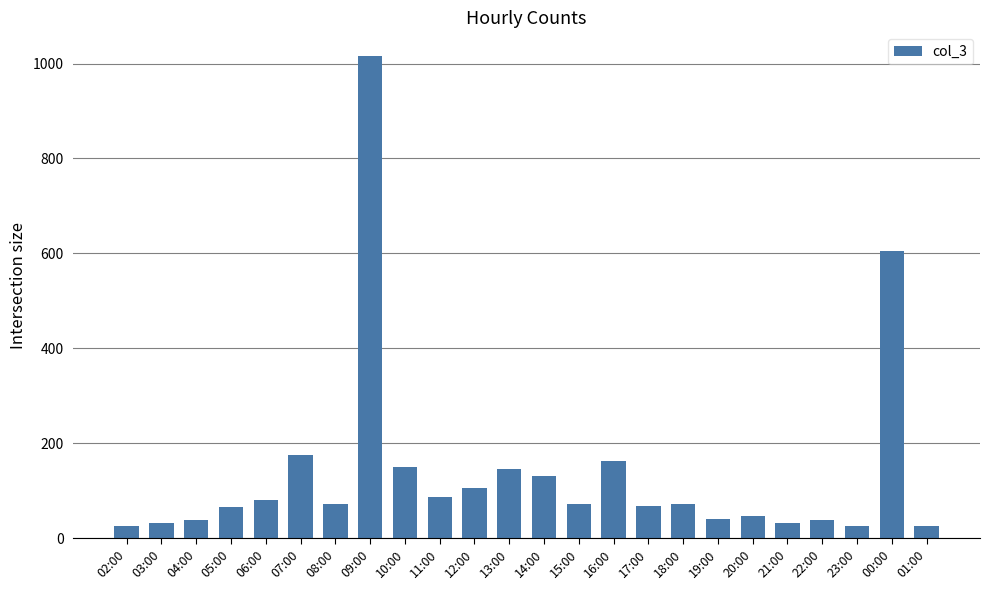

What is the label of the 18th bar from the left?

19:00